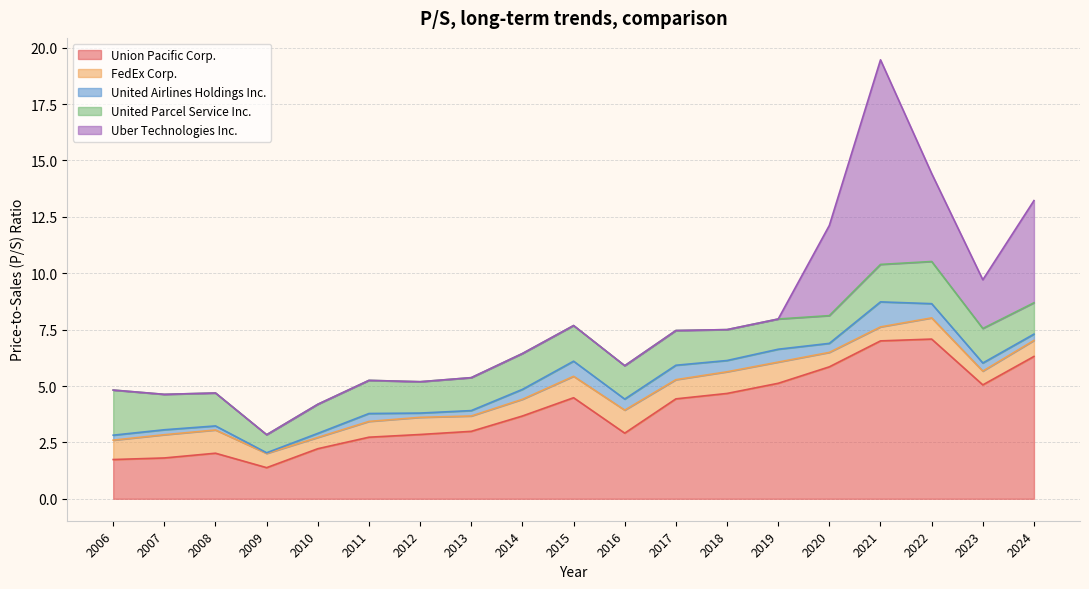

Which series has the largest total across all categories?

Union Pacific Corp.